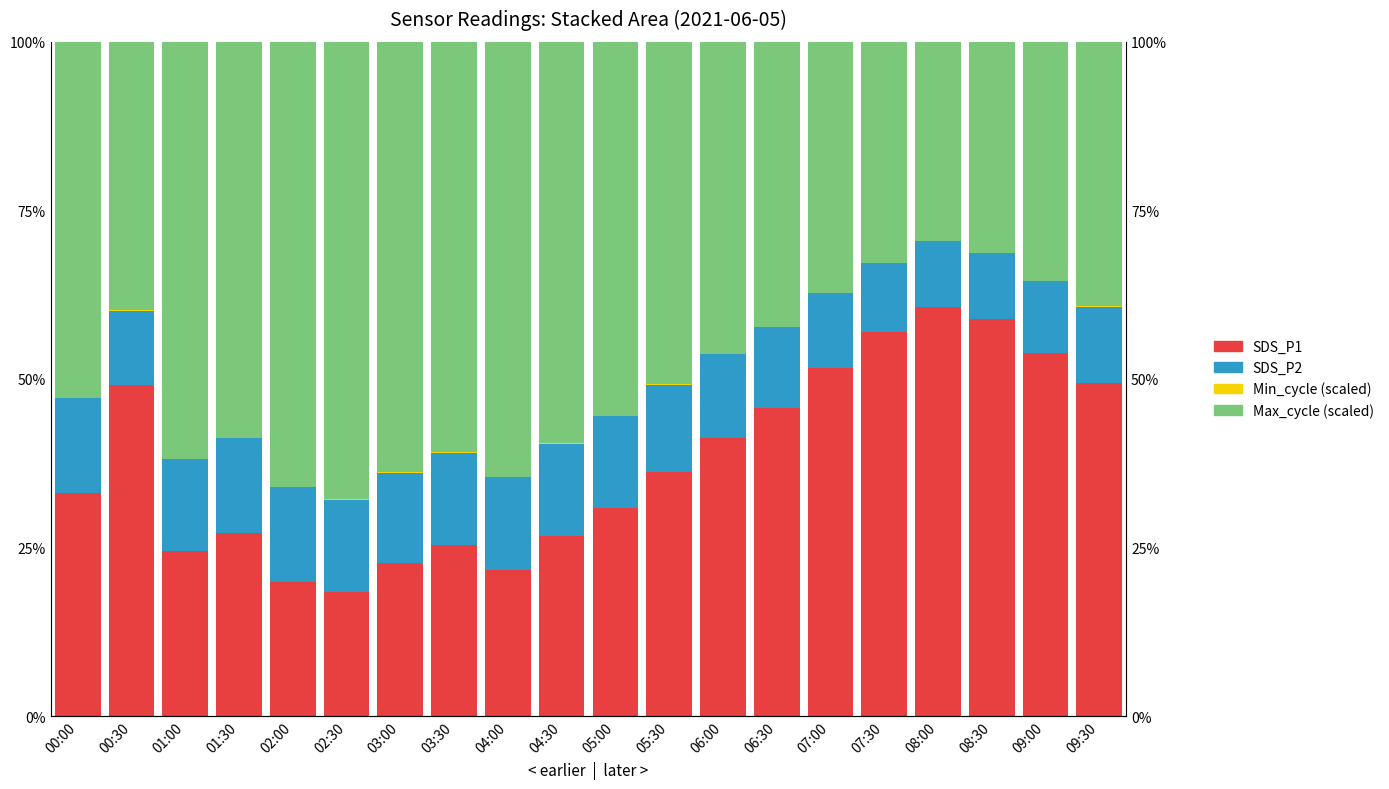

How many bars are there in total?

80